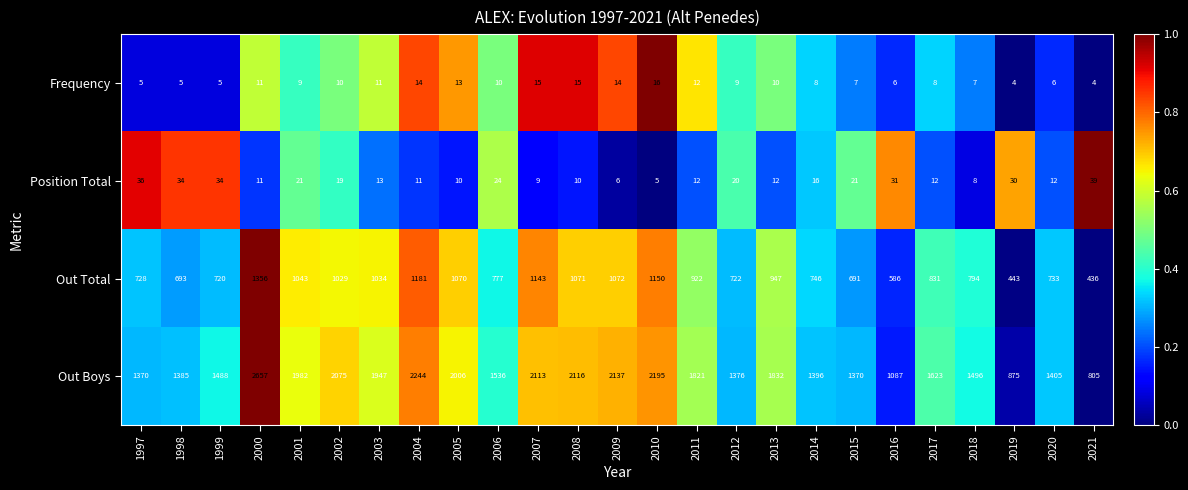

What is the total value across all series at 2011?

2767